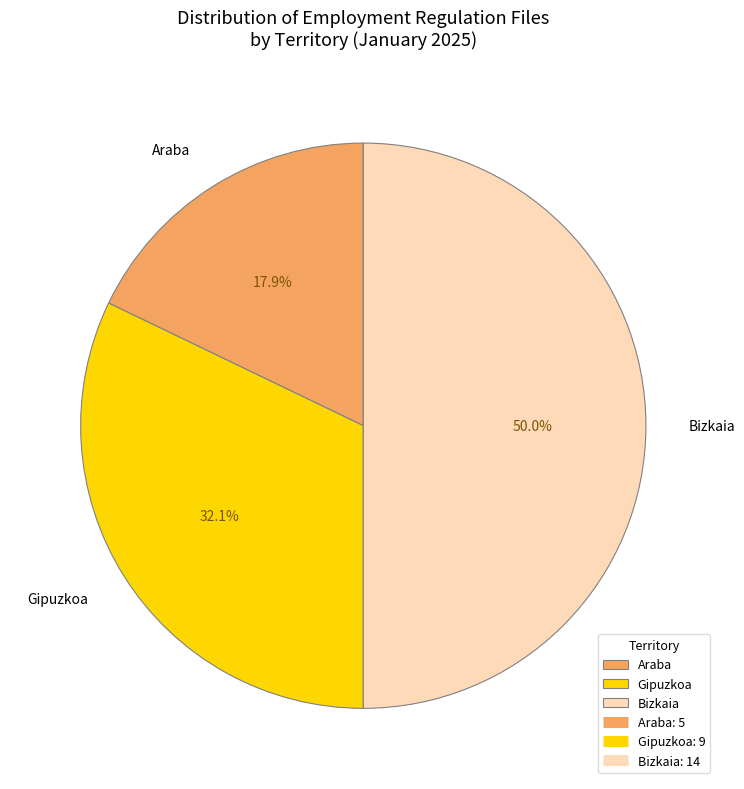

Which has a higher value, Bizkaia or Gipuzkoa?

Bizkaia